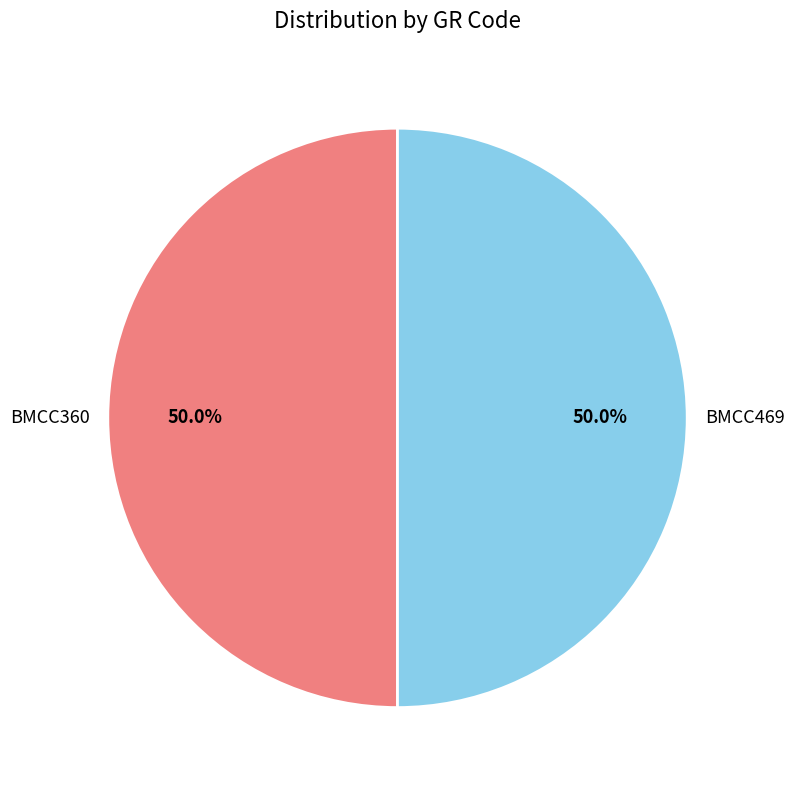

How many slices are in this pie chart?

2